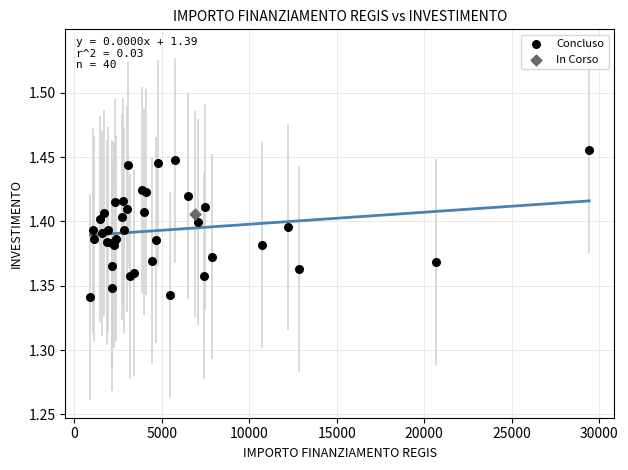

What are all the series names shown in the legend?

Concluso, In Corso